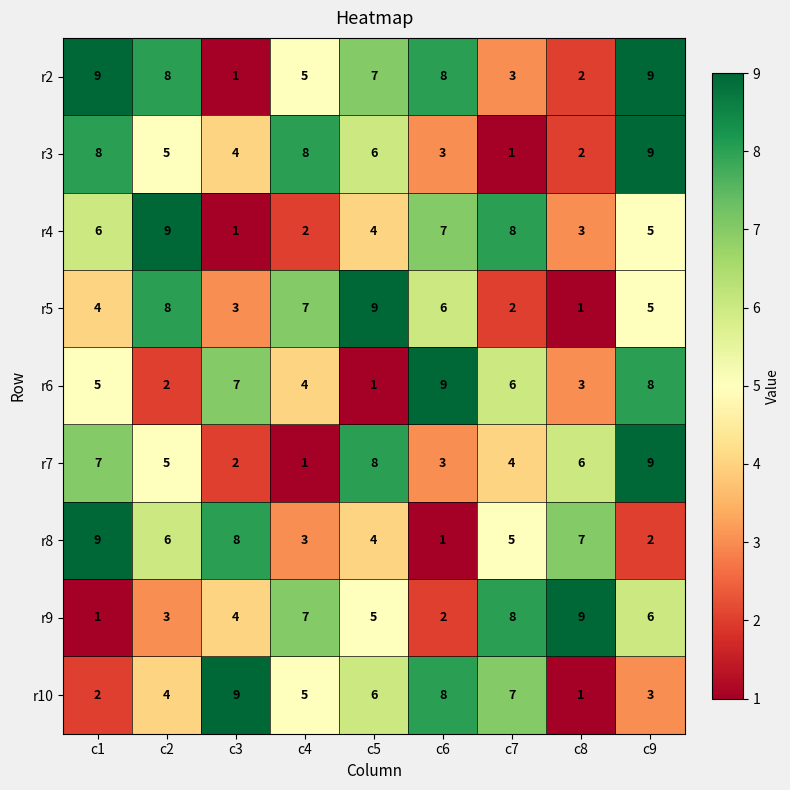

How many r9 values are between 3 and 7?

5